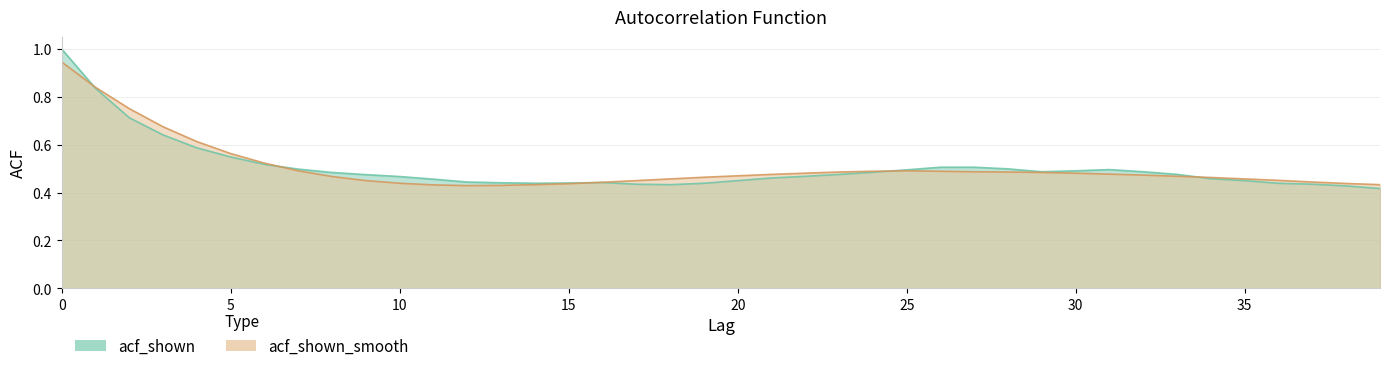

The acf_shown_smooth series shows 0.3 at 21. True or false?

False